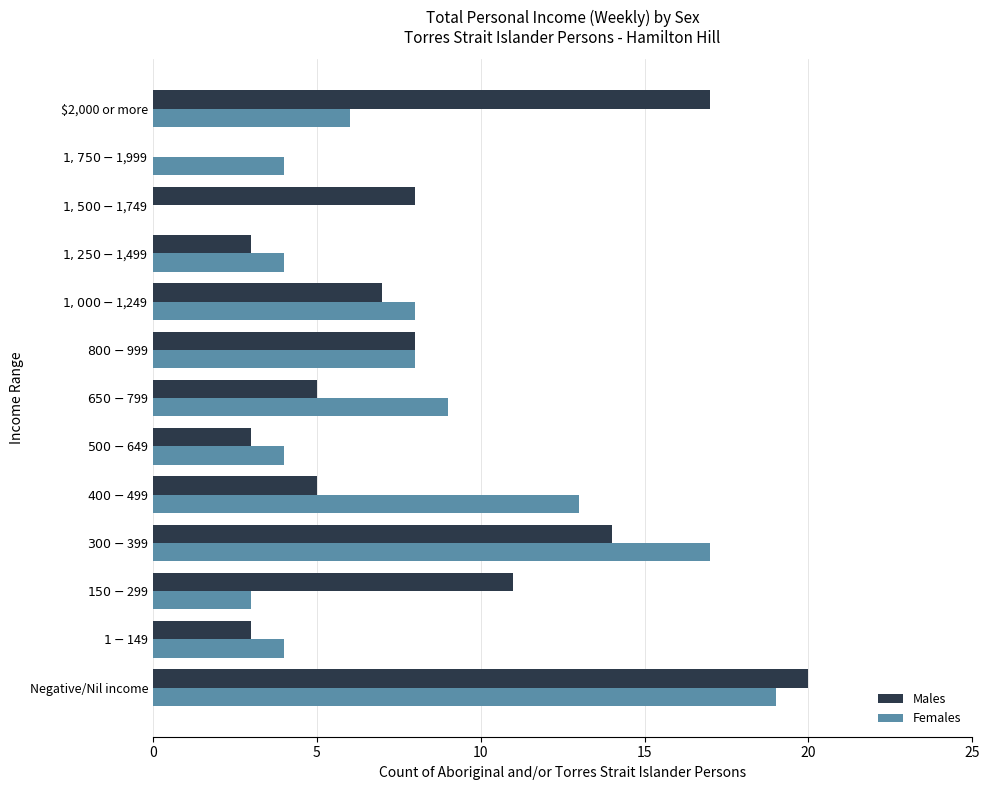

What is the sum of all Females values?

99